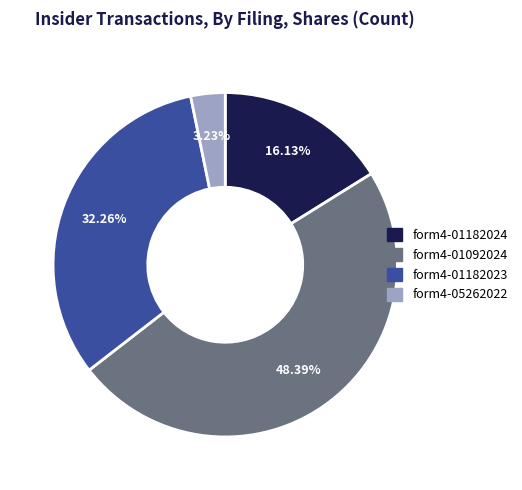

Is there a majority slice in this chart?

No